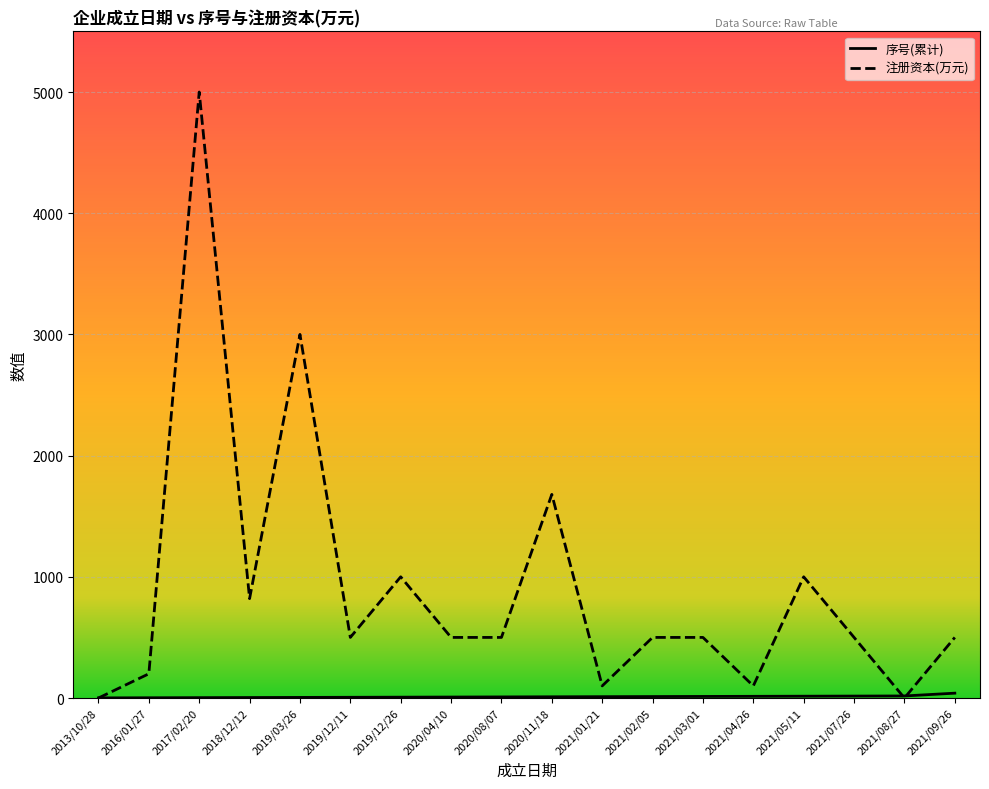

What is the approximate value of 序号(累计) at 2019/03/26?

5